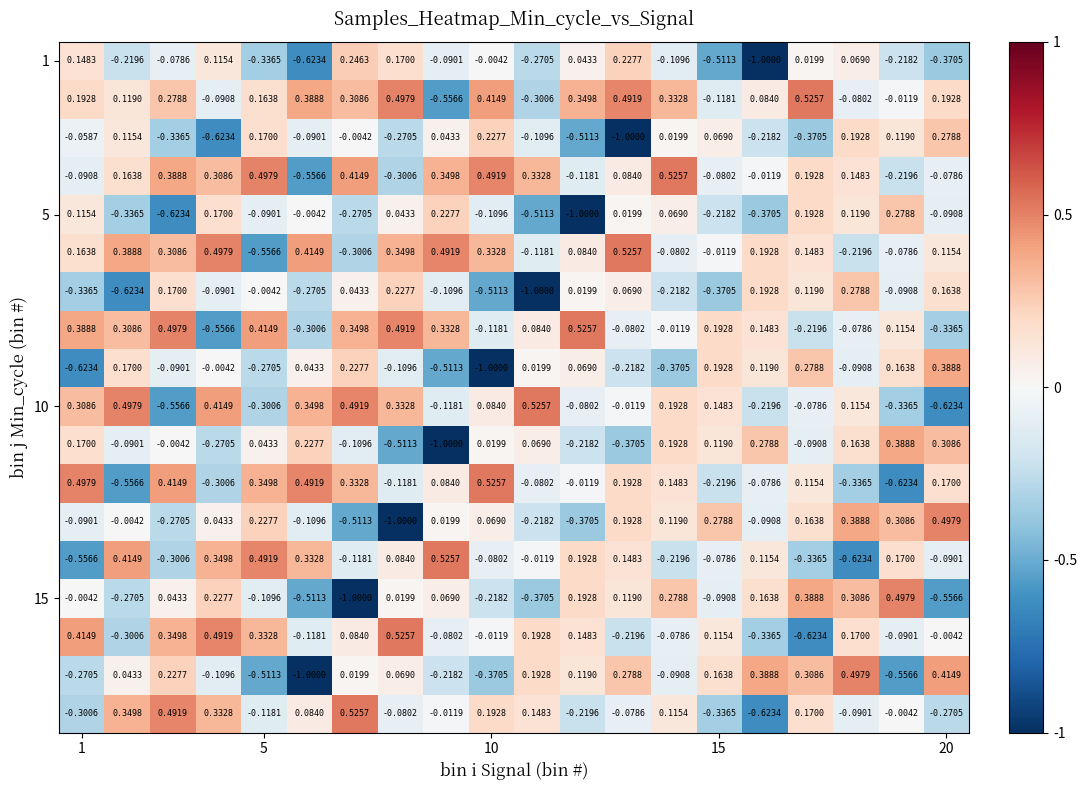

At how many categories does at least one series exceed 0?

20